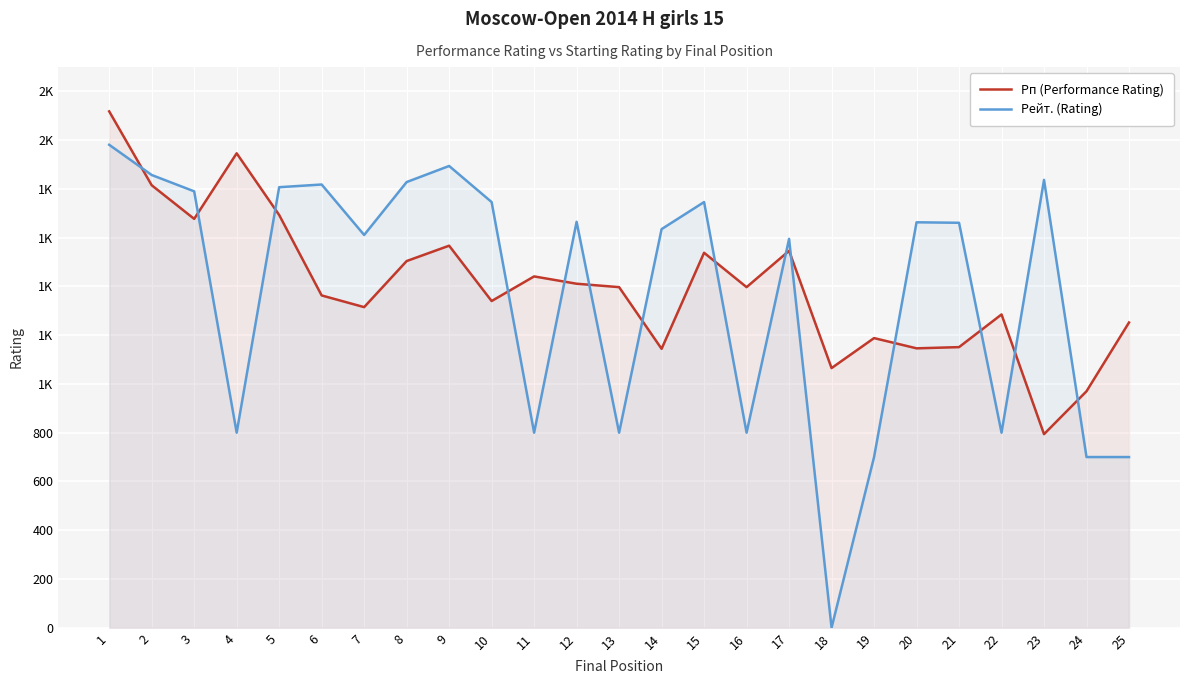

What is the difference between the maximum and minimum values in the Рейт. (Rating) series?

1981